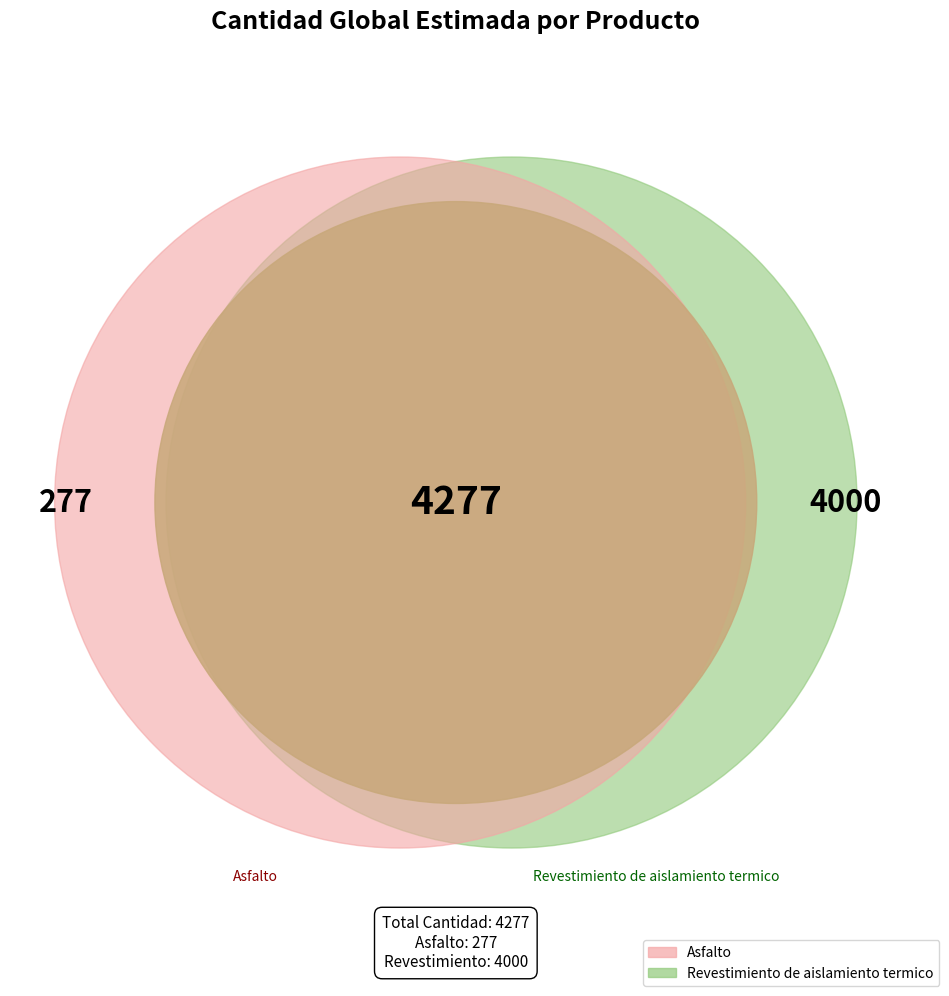

To the nearest percent, what is the difference between the Revestimiento de aislamiento termico and Asfalto slice percentages?

87%